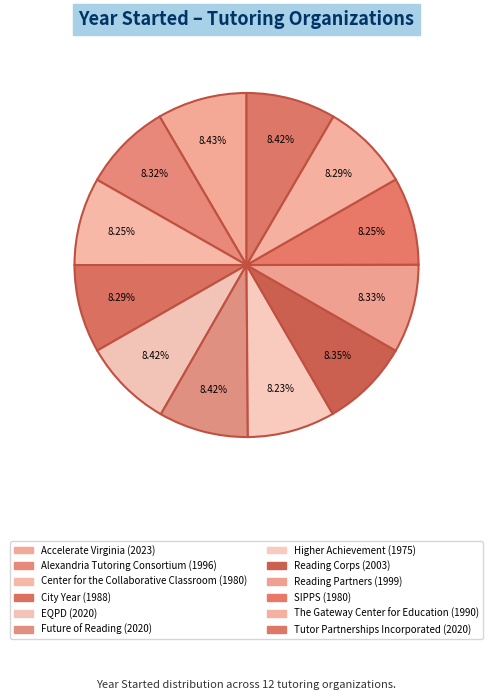

Is the sum of Reading Corps and Accelerate Virginia greater than half?

No